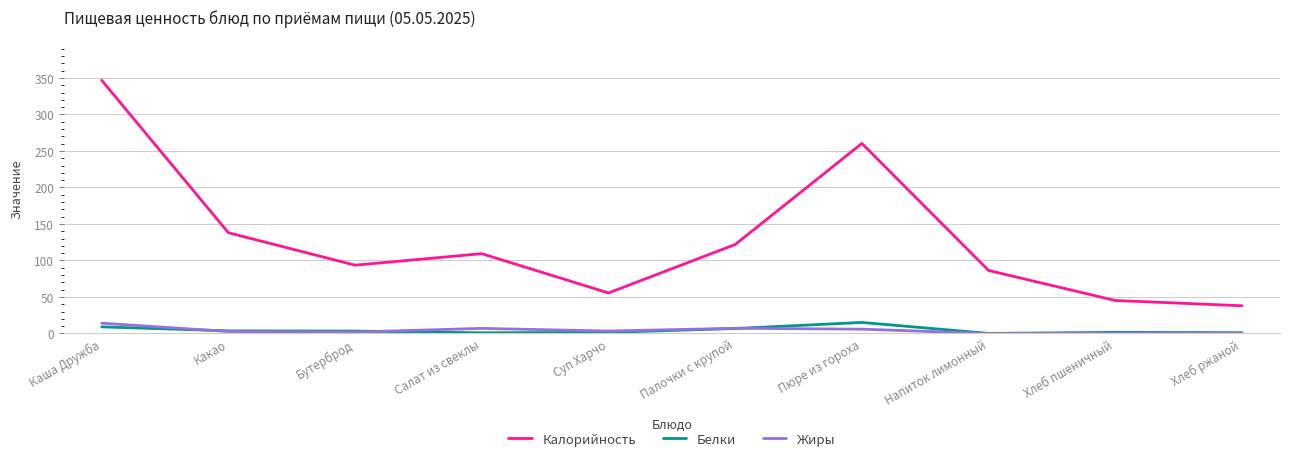

Is this an area chart (filled region under the line)?

No